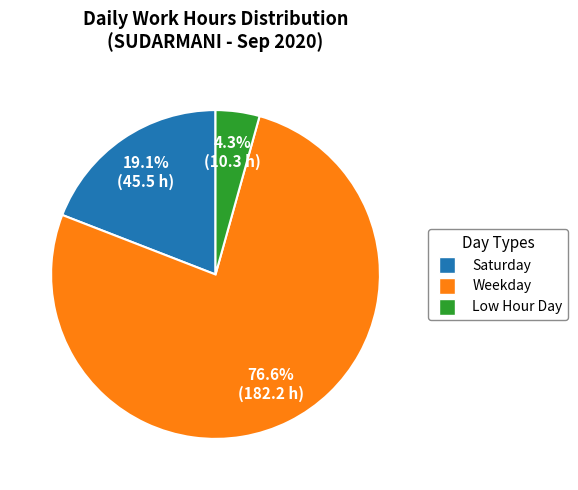

Is there any slice that represents more than half of the pie?

Yes